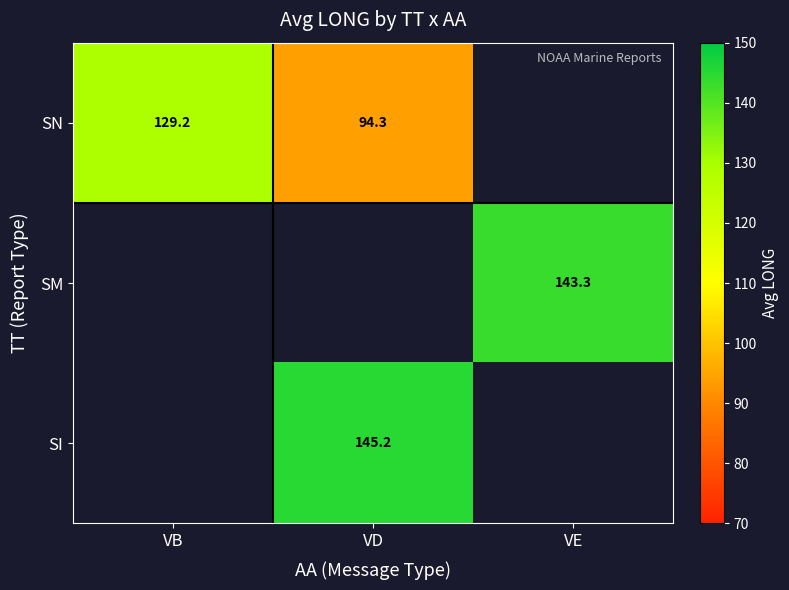

True or false: SM has a value of 143.3 at VE.

True